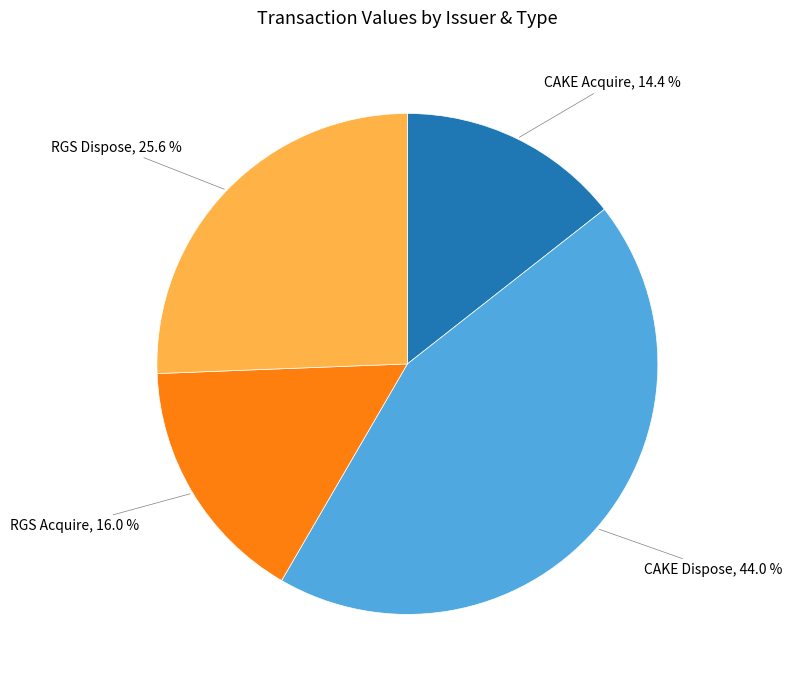

How many segments does this pie chart have?

4